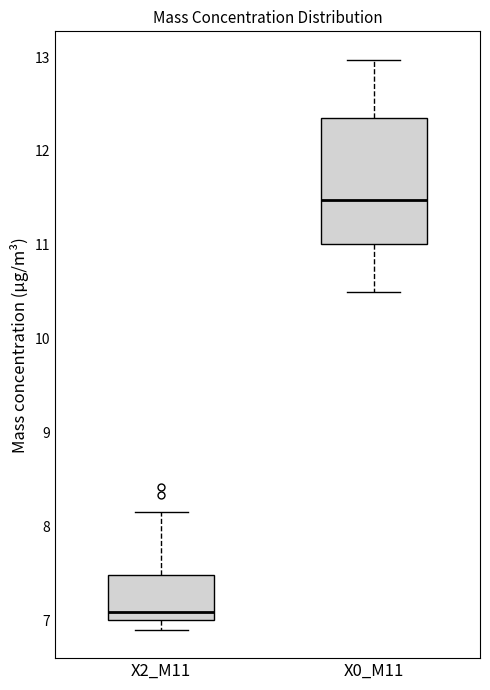

Which box is the tallest, from its lower edge to its upper edge?

X0_M11